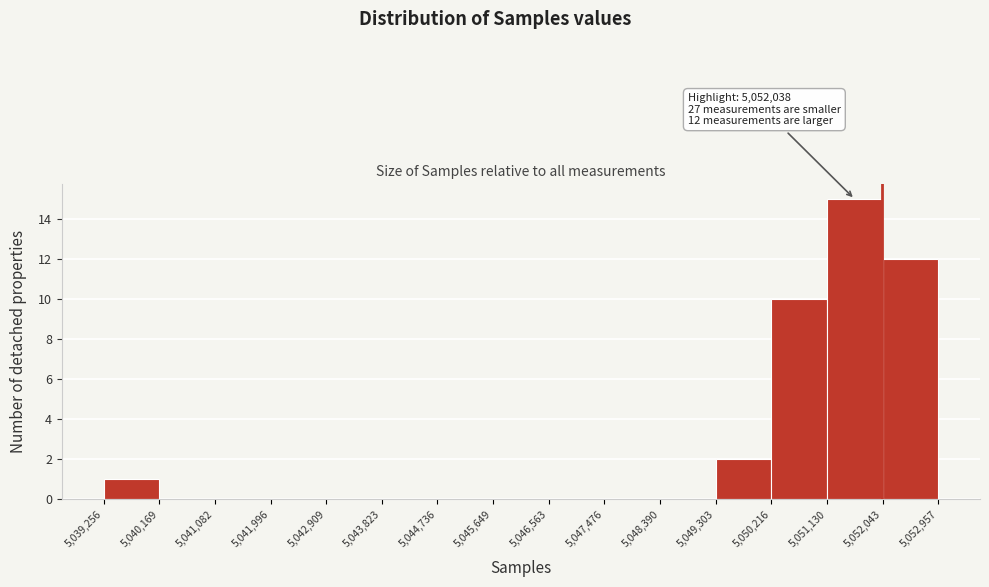

Over which range of the x-axis is the bar tallest?

5,051,130 to 5,052,043